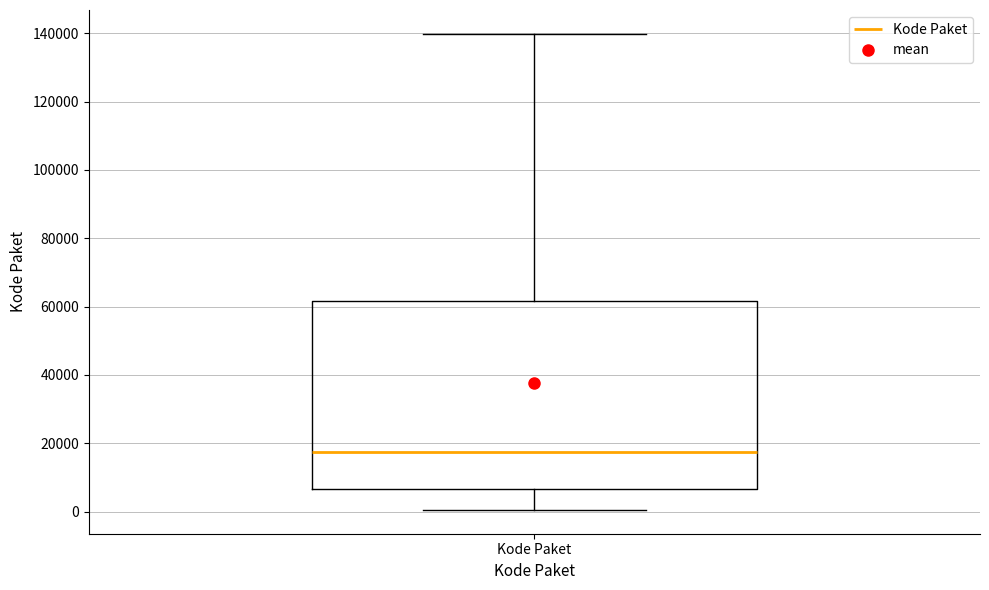

Transcribe this box plot: give where the median line is, the range the box spans, and where the two whiskers end, as read against the y-axis. The values are not printed on the chart, so give them approximately, as read against the axis.

median 18000, box 6000 to 62000, whiskers 0 to 140000